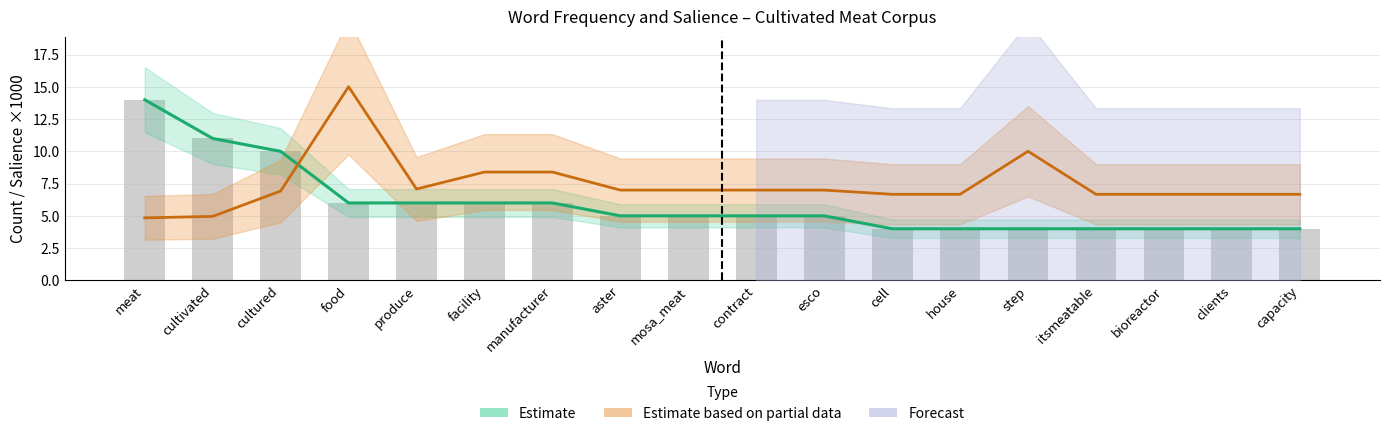

What is the difference between the second highest and minimum values in the Count (Estimate) series?

7.0